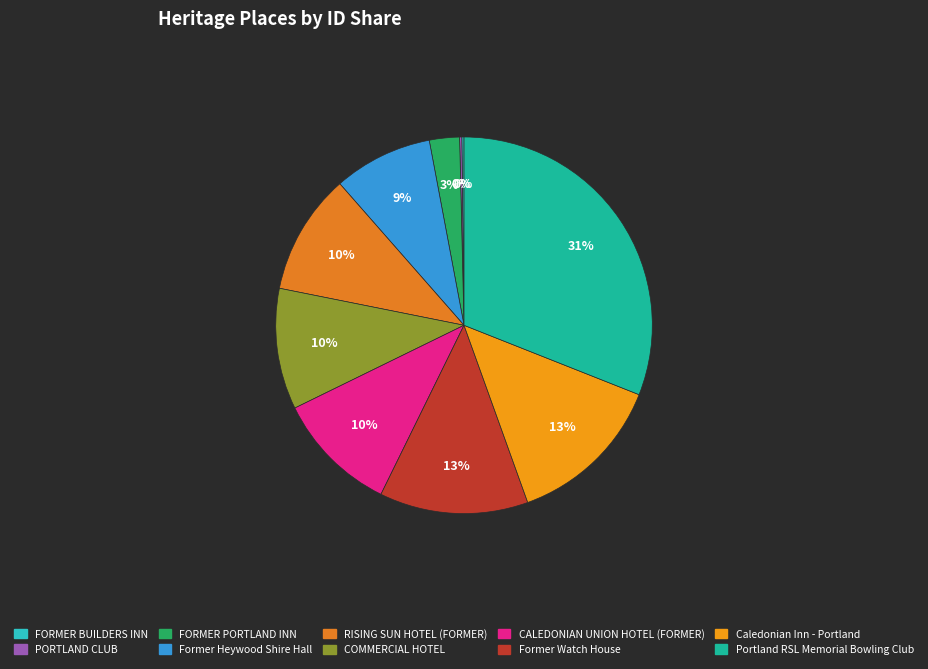

True or false: PORTLAND CLUB accounts for 1% of the total.

False